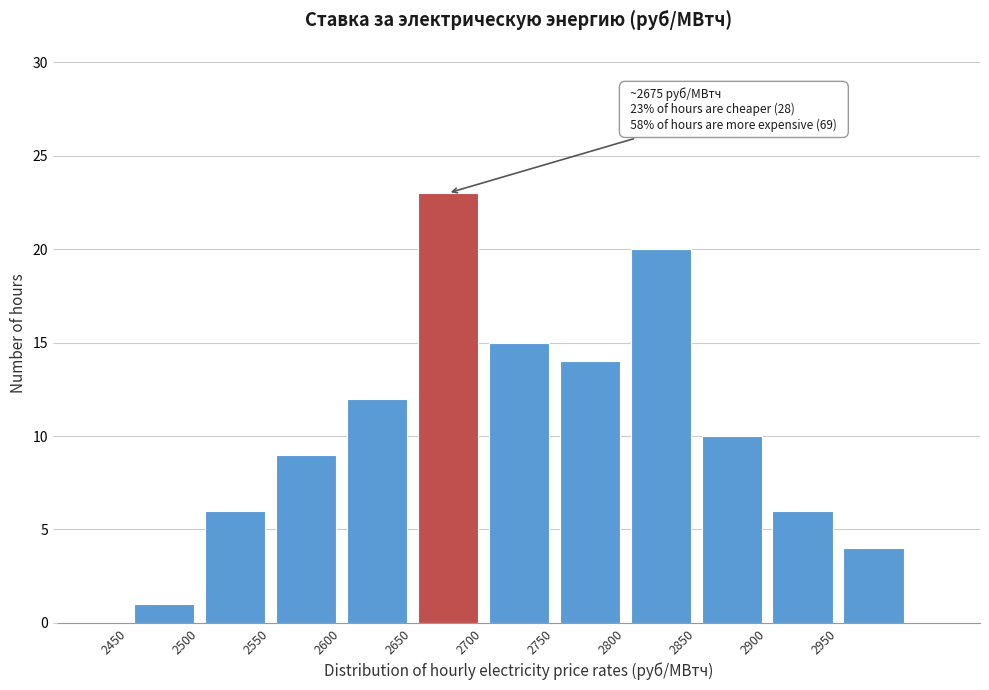

Which range on the x-axis has the tallest bar?

2650 to 2700